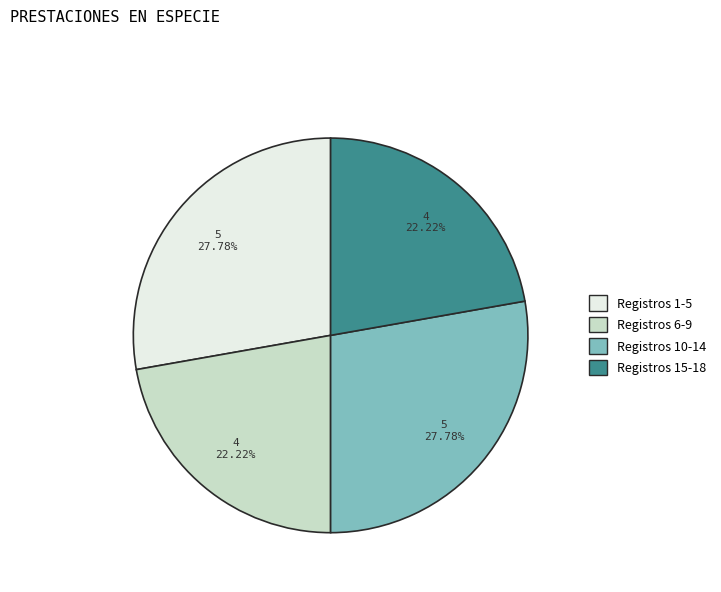

Does Registros 1-5 account for over 50% of the chart?

No